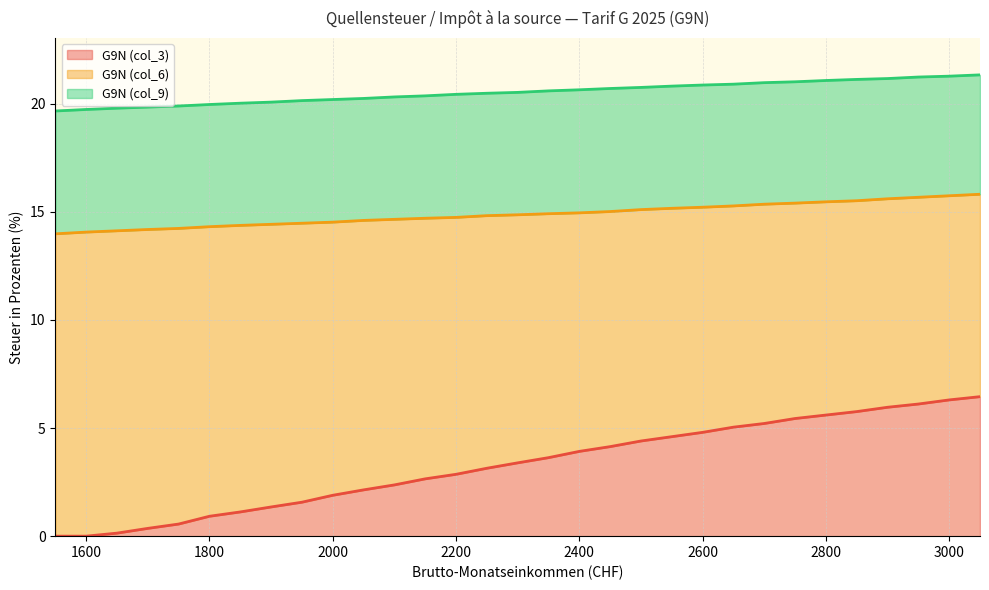

Is it true that G9N (col_3) equals 1.9 at 2000?

True